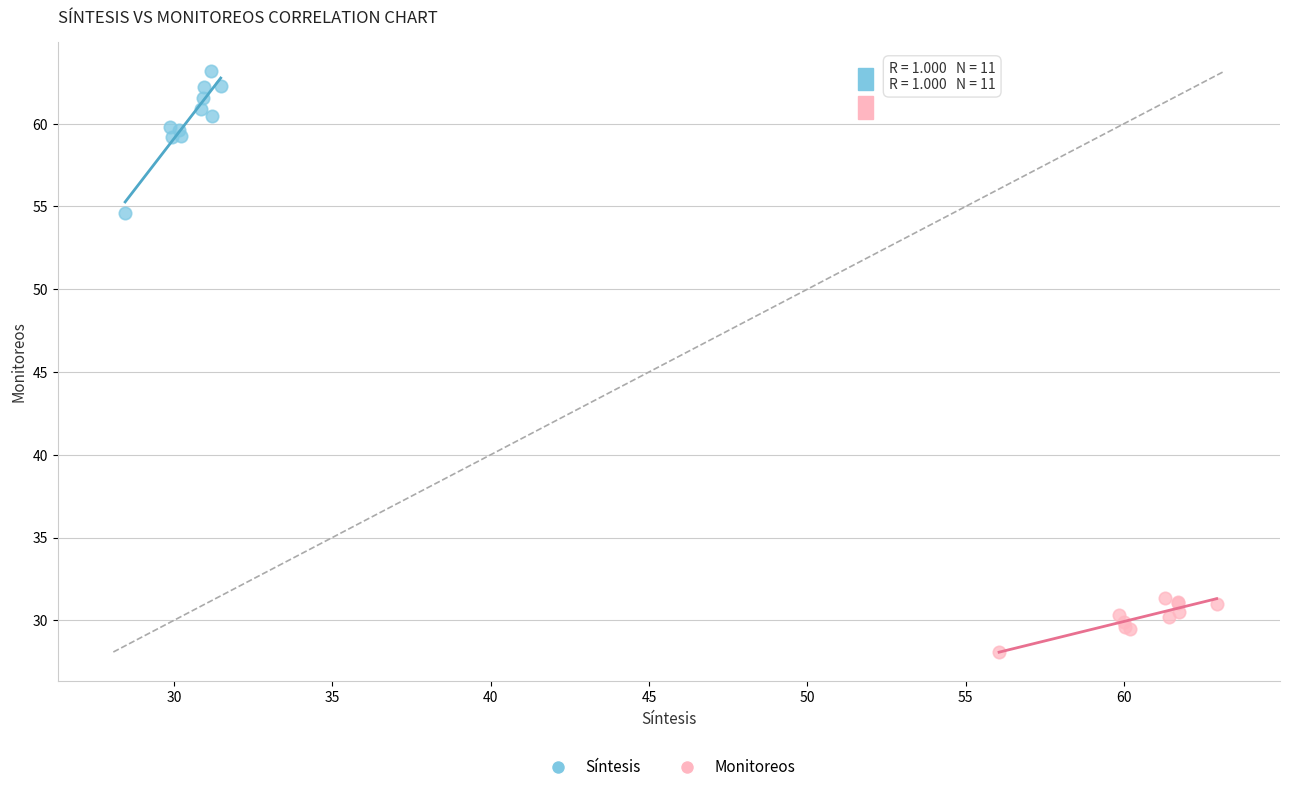

Which series reaches the maximum Y coordinate?

Síntesis